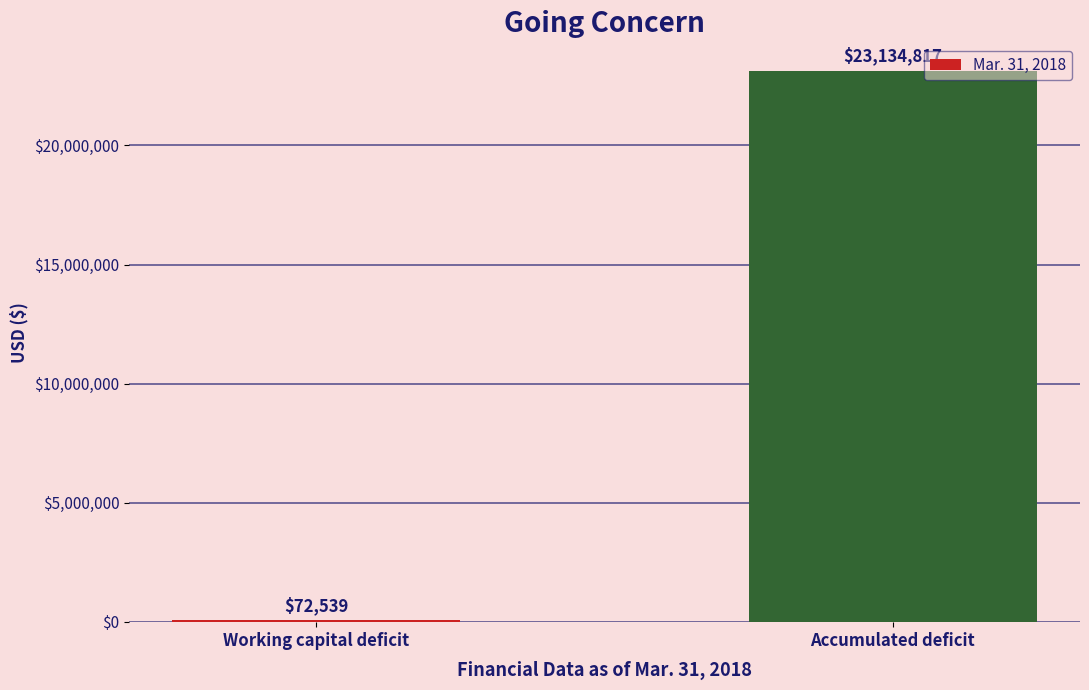

What value does the data have at Working capital deficit?

72539